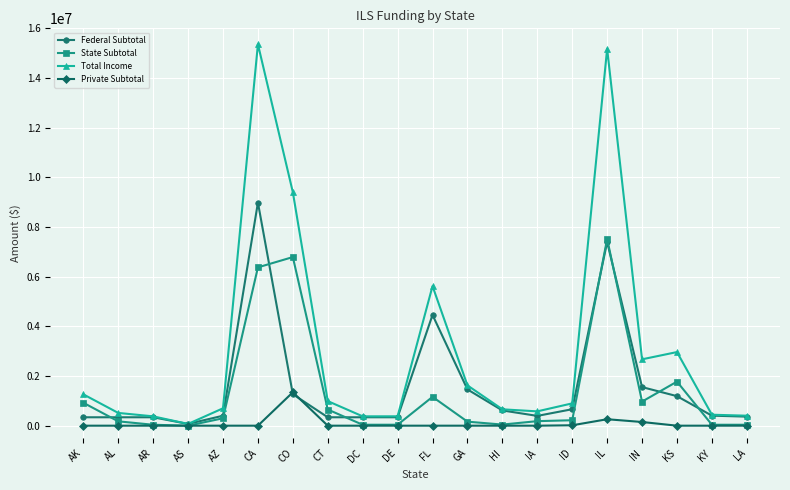

Which series has the largest range (max minus min)?

Total Income